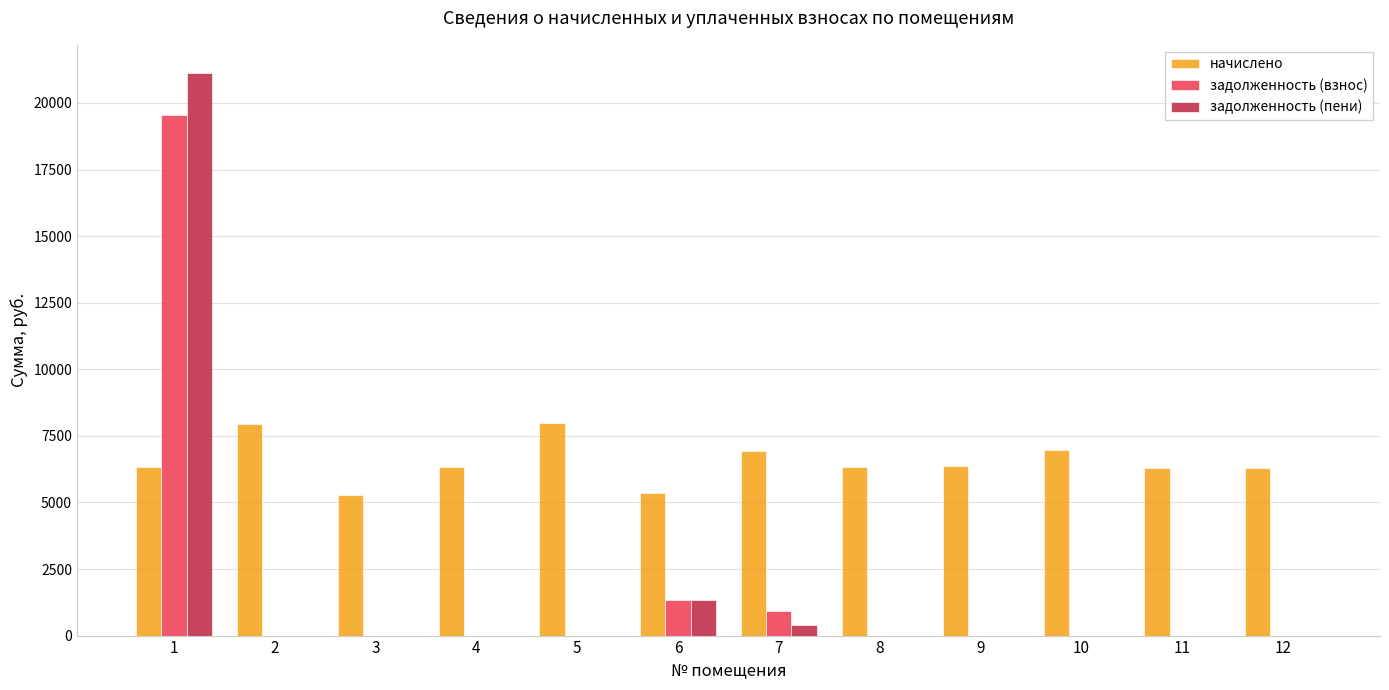

What is the highest value of the задолженность (взнос) series?

19541.3